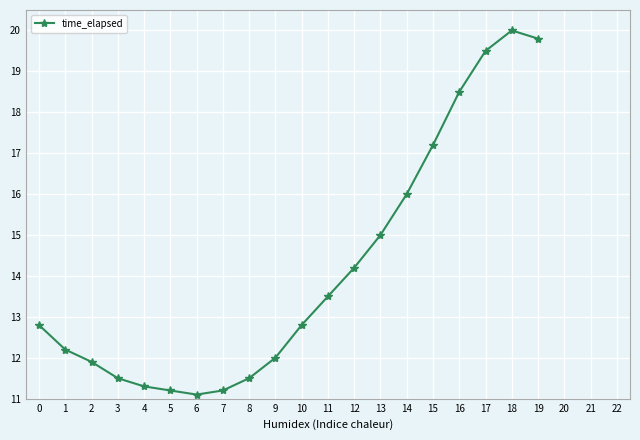

Where is the first local minimum?

6